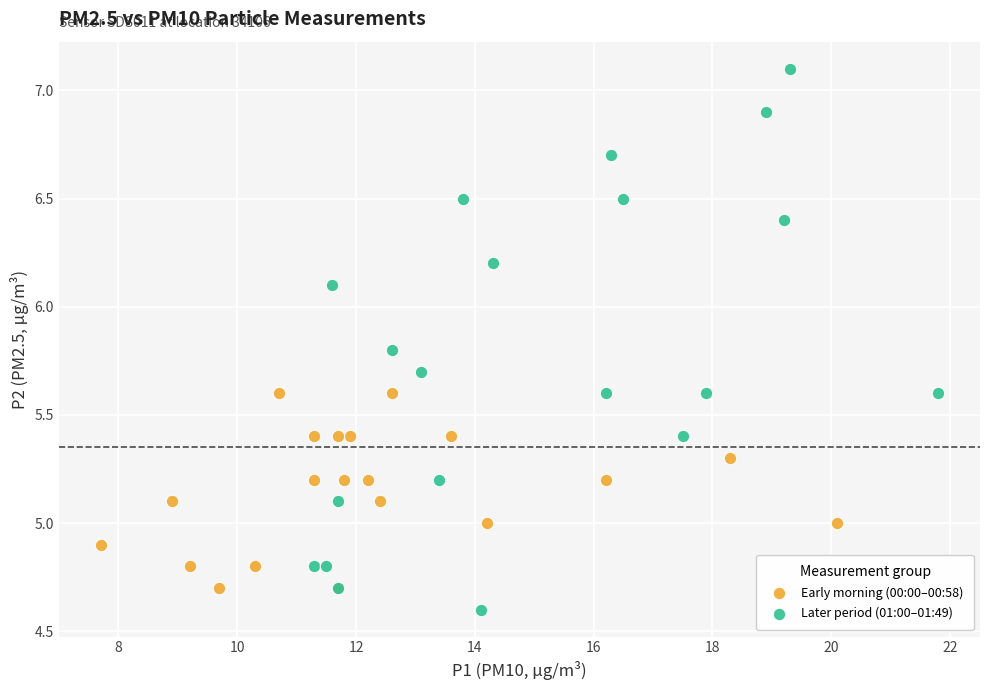

What are all the series names shown in the legend?

Early morning (00:00–00:58), Later period (01:00–01:49)